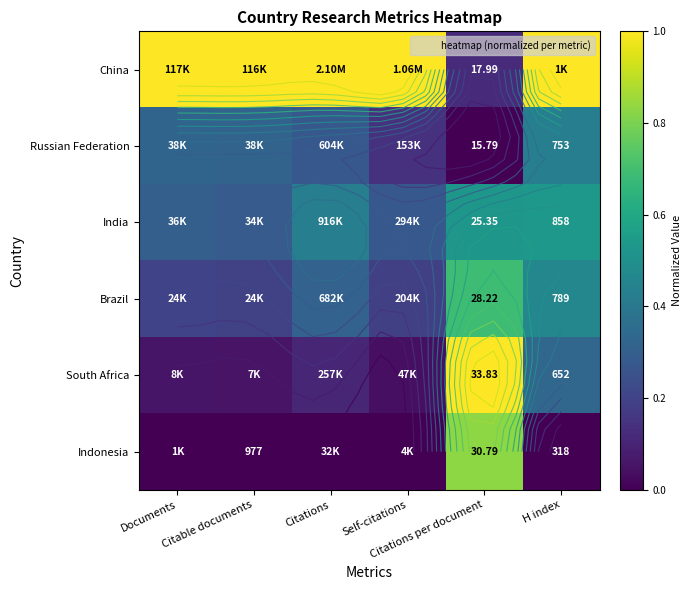

Which series changed the most between Citations and H index?

South Africa